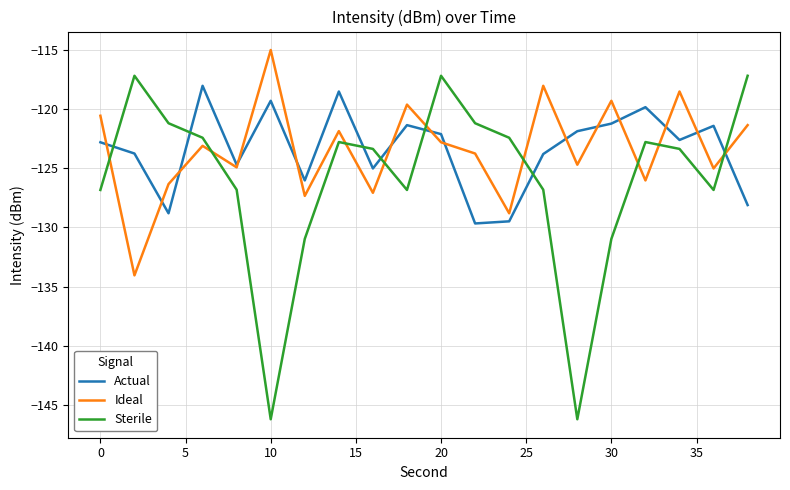

What is the lowest value of the Actual series?

-129.7